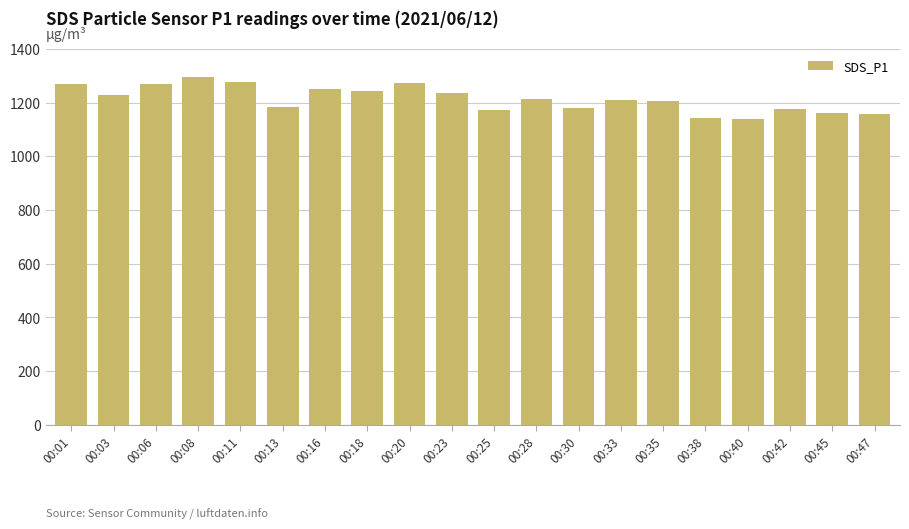

How many distinct data groups are displayed?

1